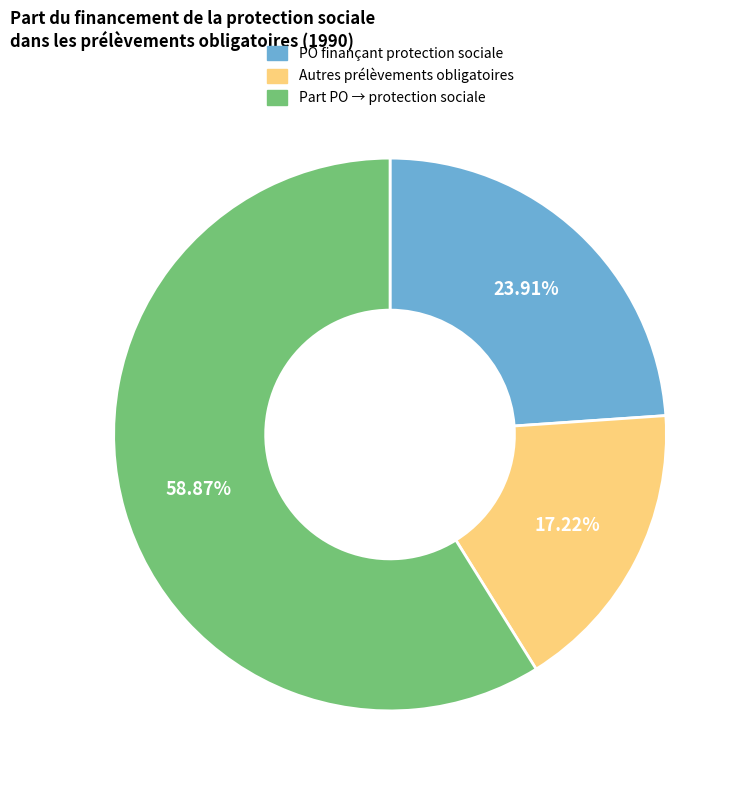

Does any single category account for the majority?

Yes